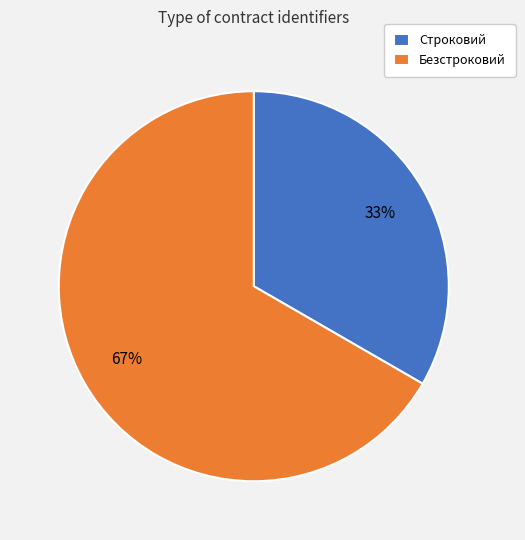

Is the sum of Строковий and Безстроковий greater than half?

Yes